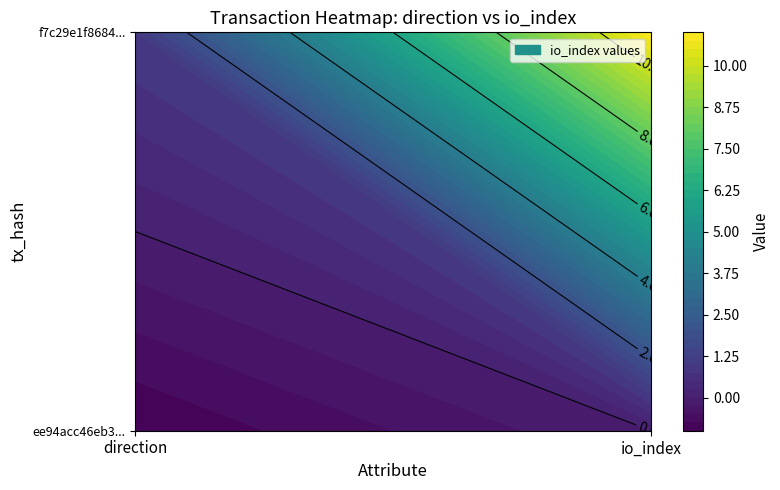

True or false: ee94acc46eb3cd9b954e40bcfe0410a4235a6ec has a value of 0 at 1.

True